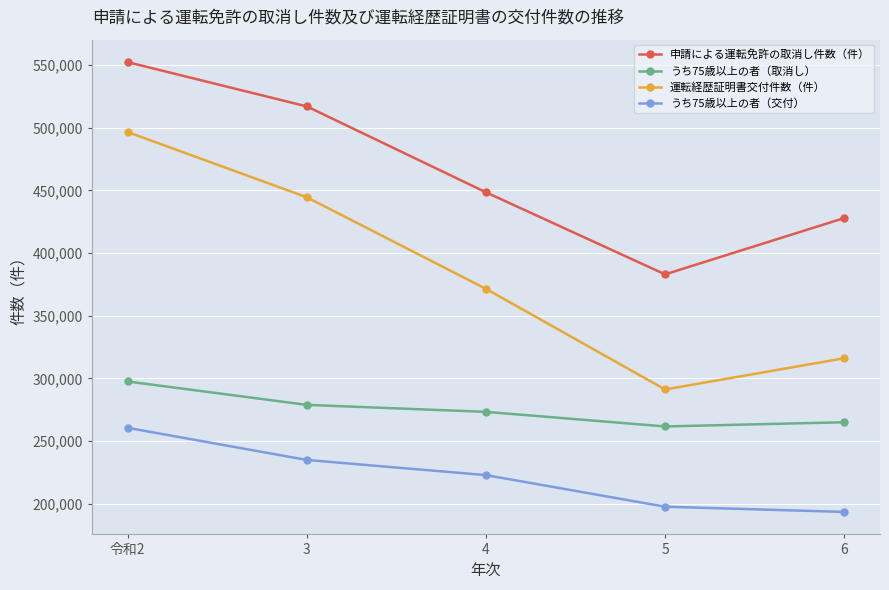

Where is うち75歳以上の者（交付） nearest to the value 226880?

4